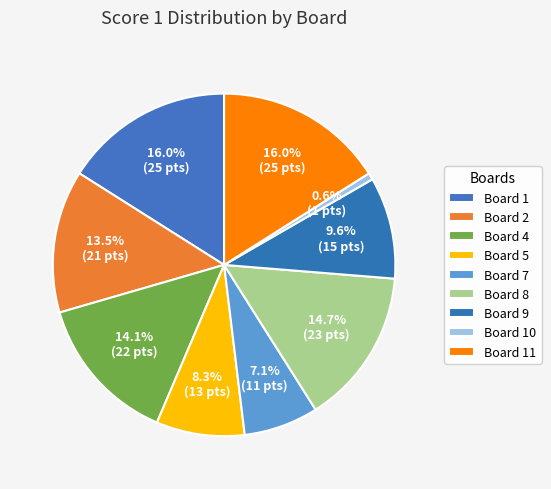

How many segments does this pie chart have?

9